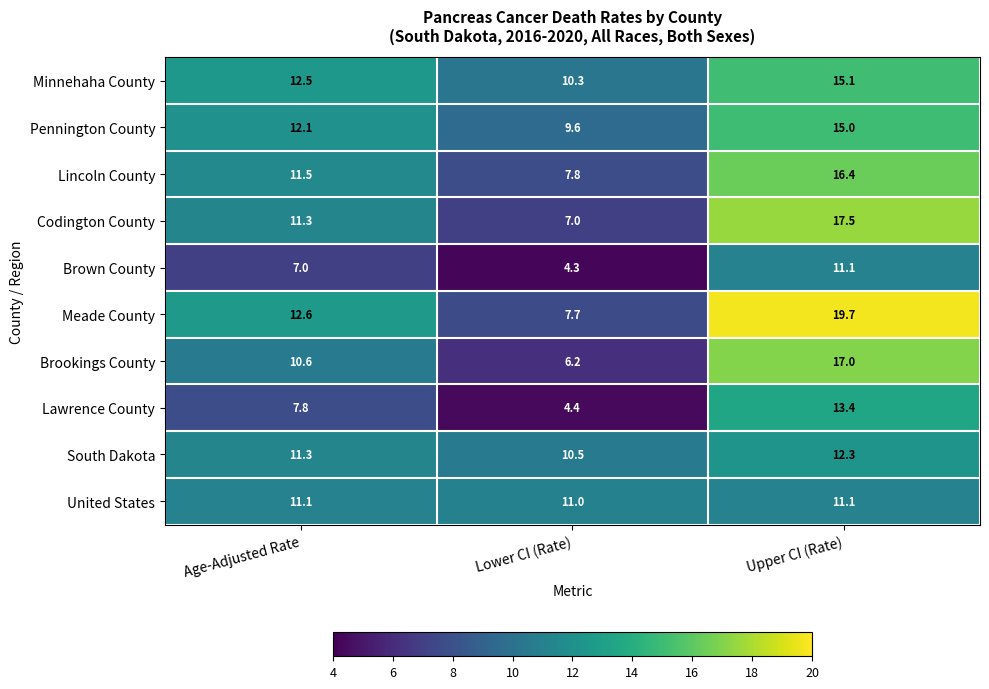

The value of Lawrence County at Age-Adjusted Rate is 7.8. True or false?

True